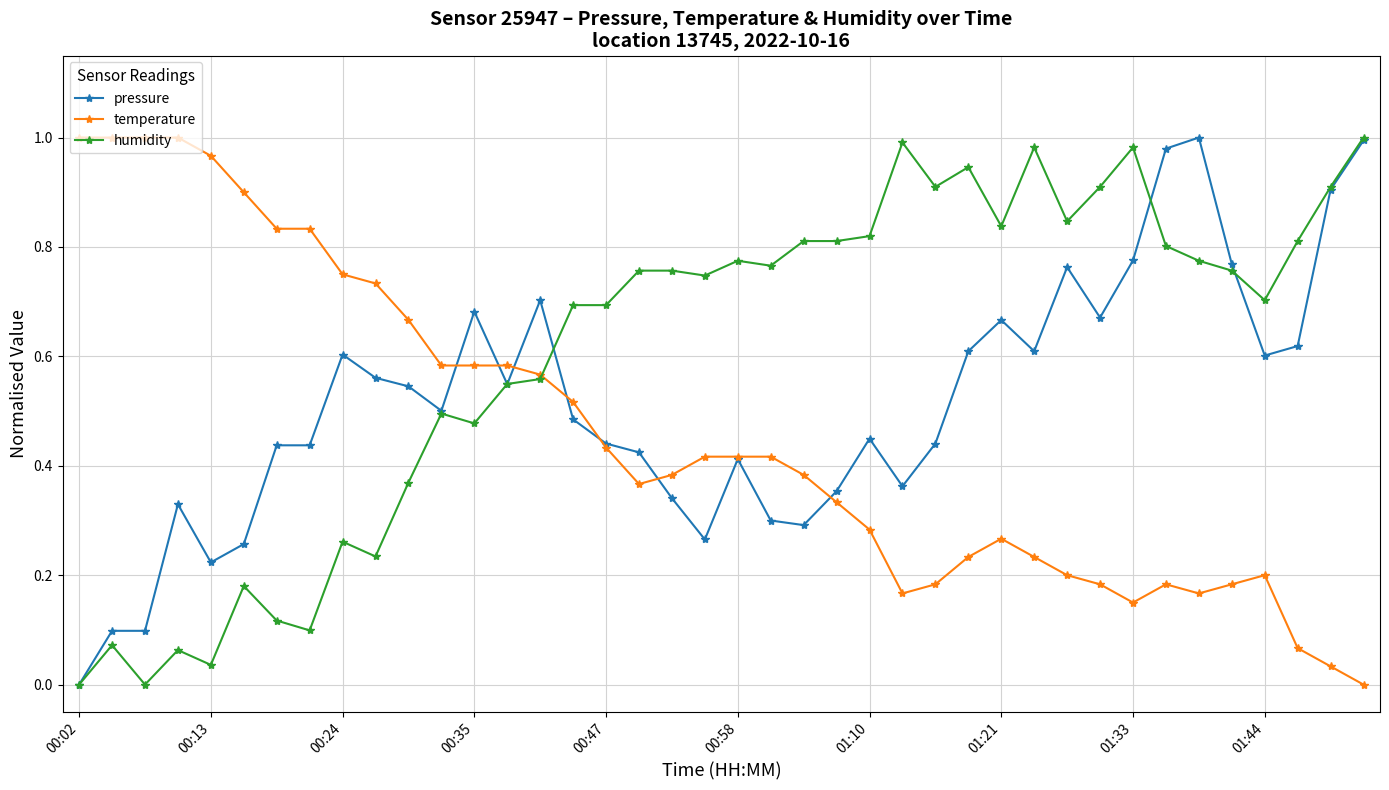

True or false: pressure has more than 2 points higher than both neighbors.

True